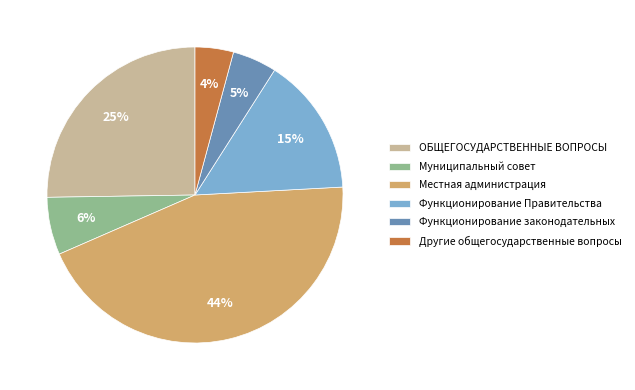

How many segments does this pie chart have?

6